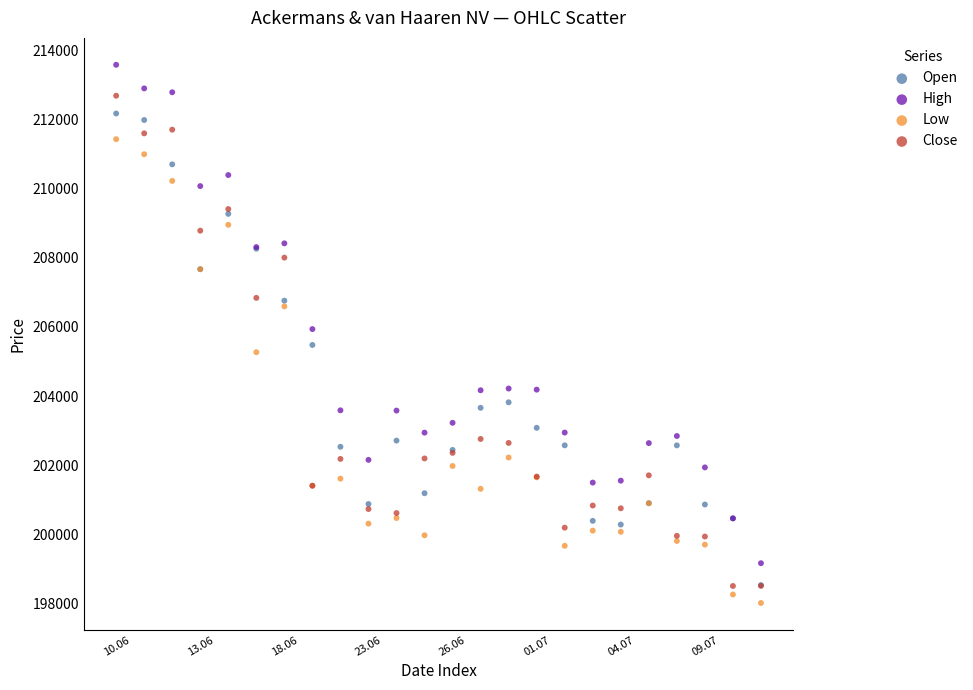

What are all the series names shown in the legend?

Open, High, Low, Close